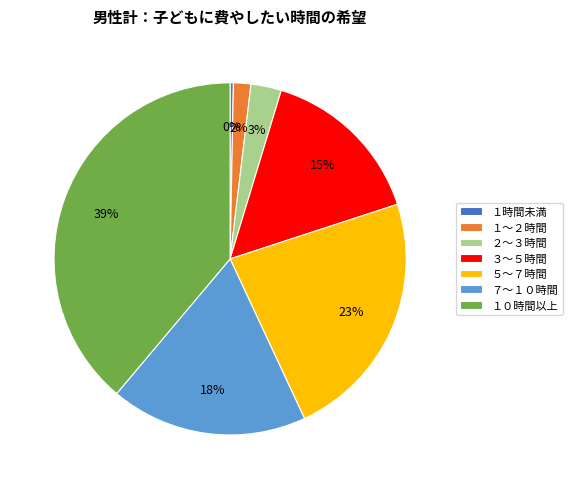

Which has a higher value, ５～７時間 or １時間未満?

５～７時間